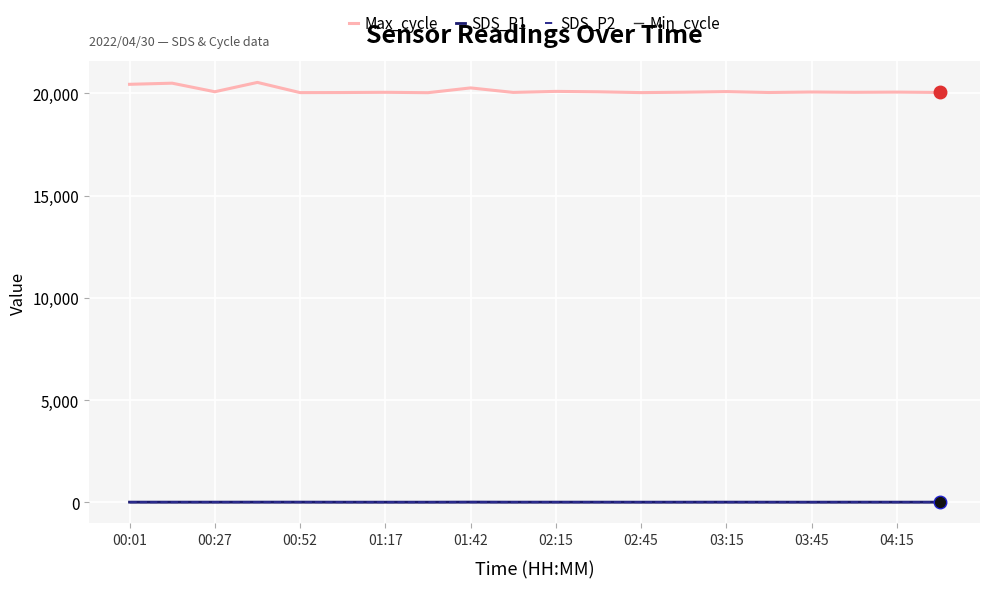

True or false: Max_cycle and Min_cycle cross at least once.

False